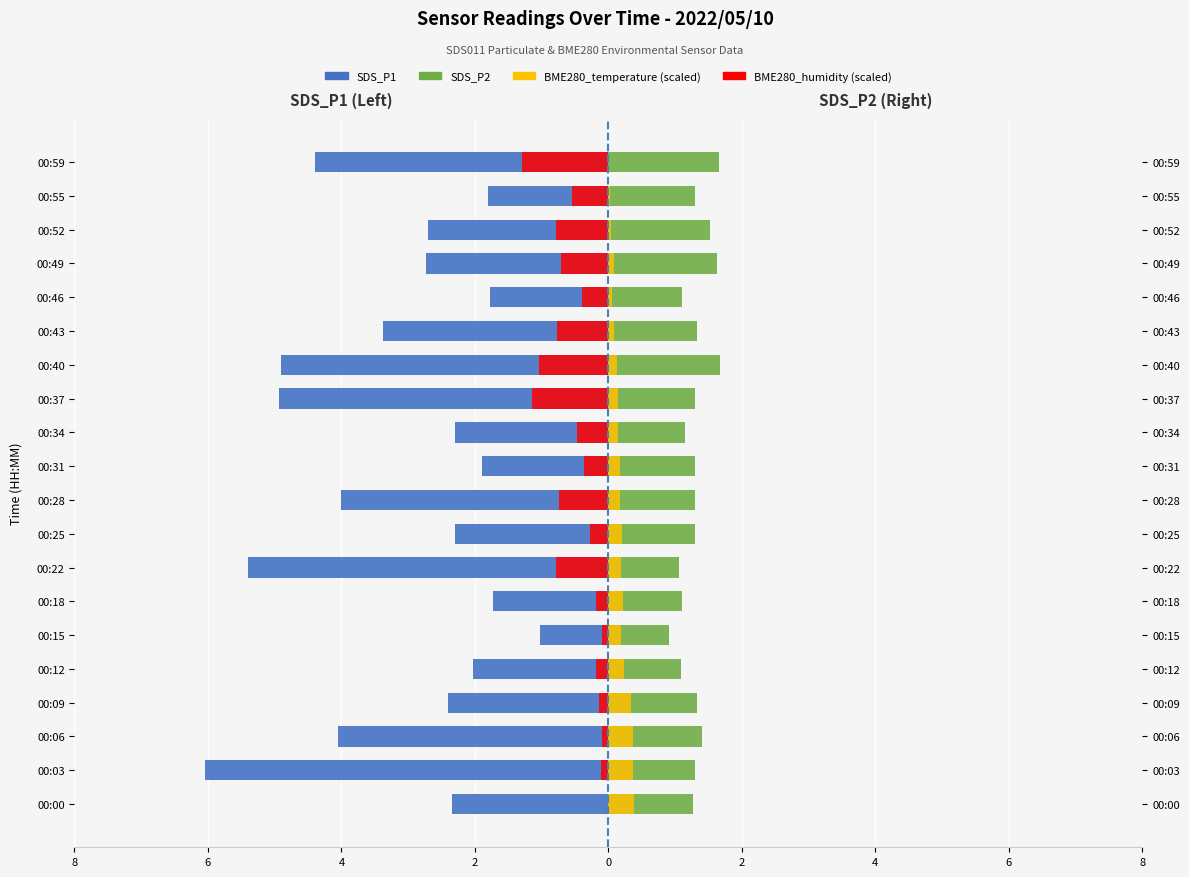

How many bars are there in each group?

4